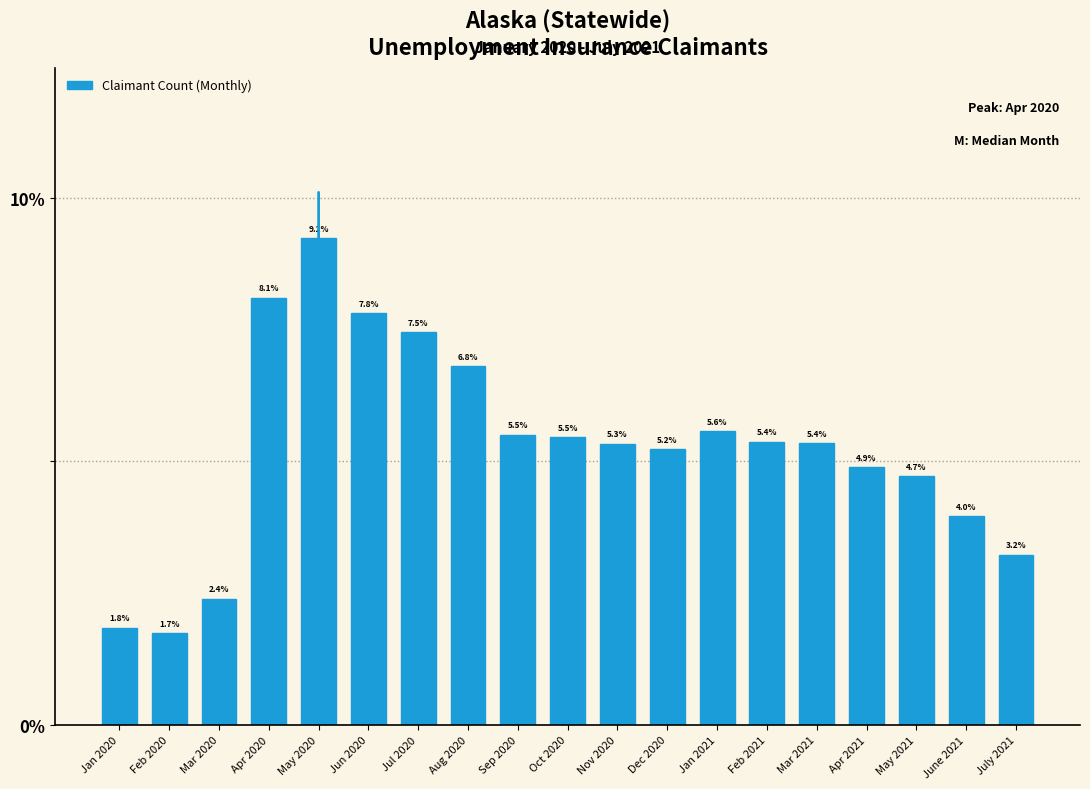

Reading left to right, transcribe all the data shown in this chart.

Jan 2020=1.8	Feb 2020=1.7	Mar 2020=2.4	Apr 2020=8.1	May 2020=9.2	Jun 2020=7.8	Jul 2020=7.5	Aug 2020=6.8	Sep 2020=5.5	Oct 2020=5.5	Nov 2020=5.3	Dec 2020=5.2	Jan 2021=5.6	Feb 2021=5.4	Mar 2021=5.4	Apr 2021=4.9	May 2021=4.7	June 2021=4.0	July 2021=3.2